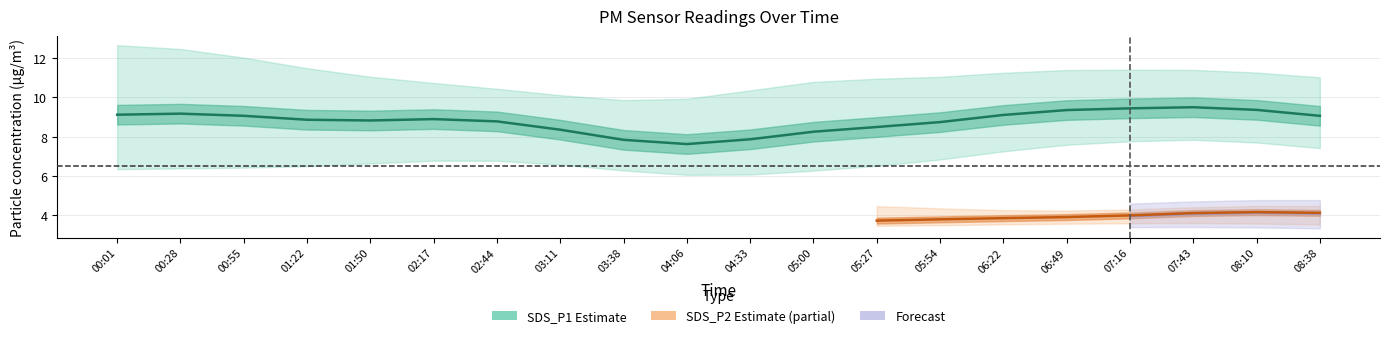

What is the label of the 18th point from the left?

07:43